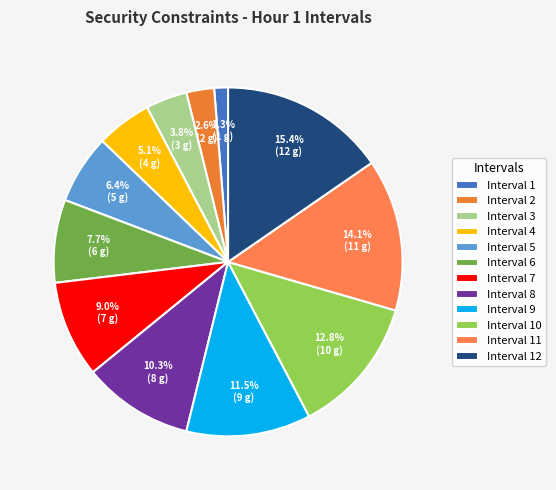

Rank the categories by value from highest to lowest.

Interval 12, Interval 11, Interval 10, Interval 9, Interval 8, Interval 7, Interval 6, Interval 5, Interval 4, Interval 3, Interval 2, Interval 1